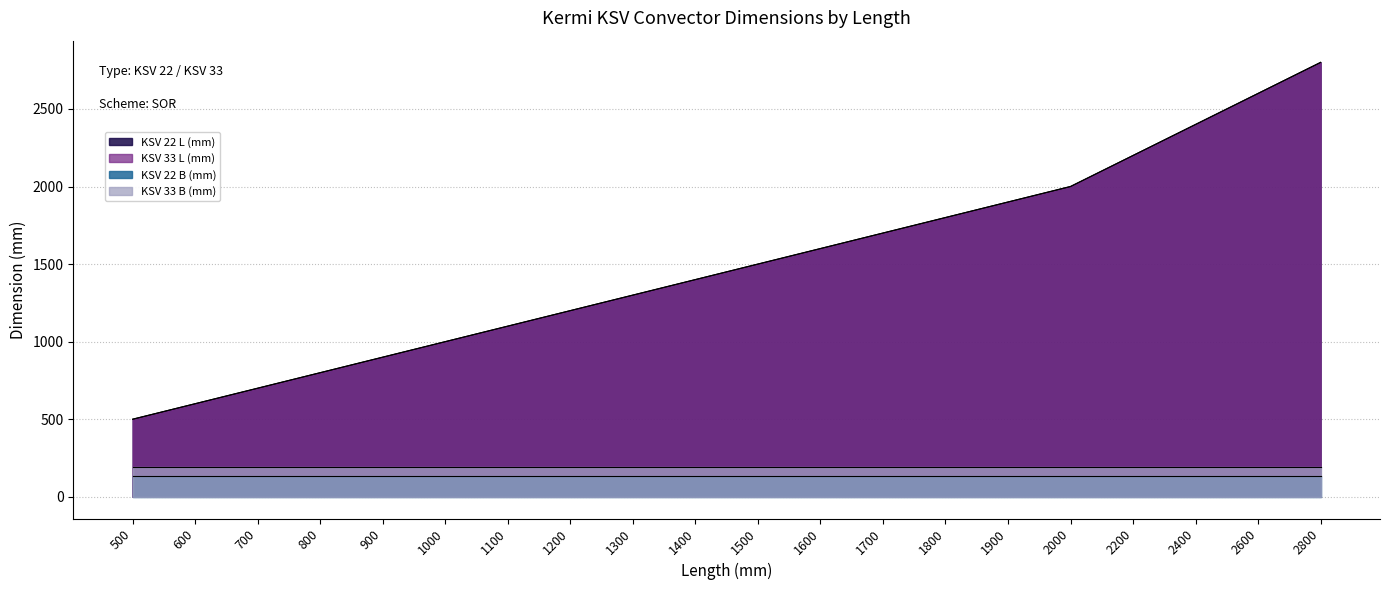

At which label does KSV 33 L (mm) reach its peak?

2800